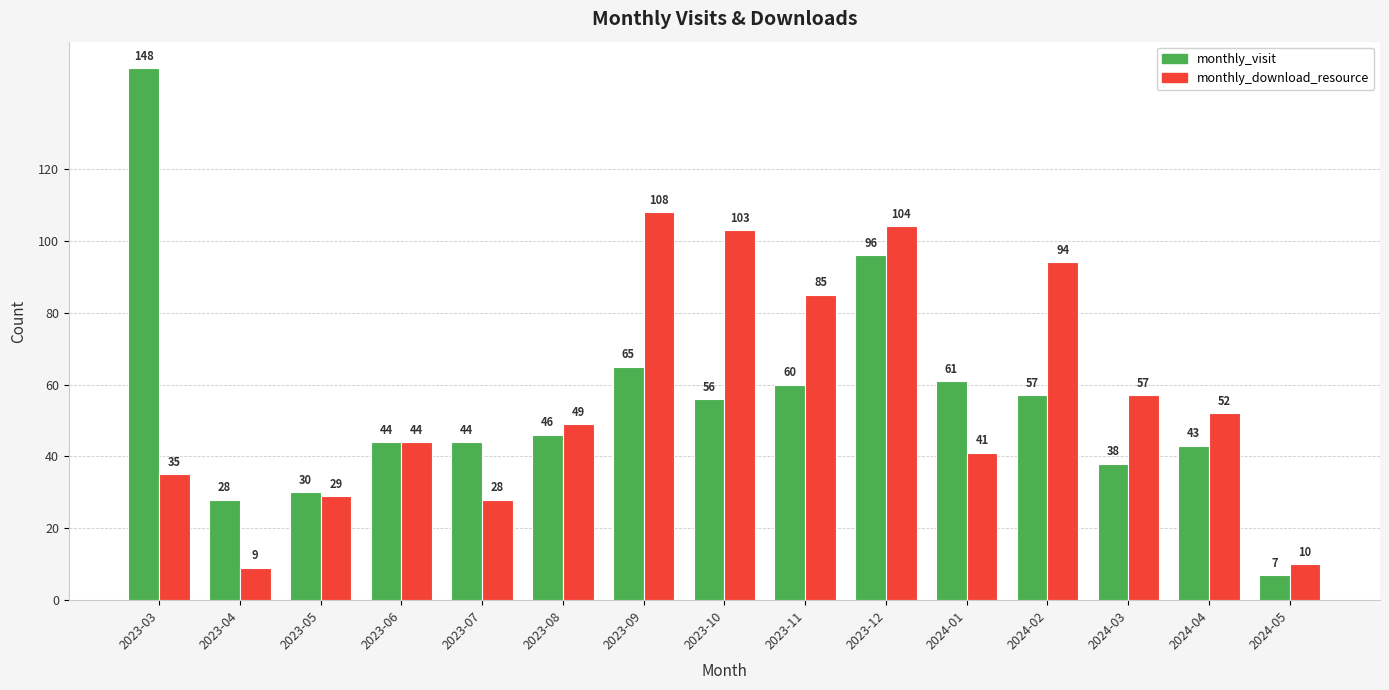

Is it true that monthly_download_resource equals 46 at 2024-02?

False